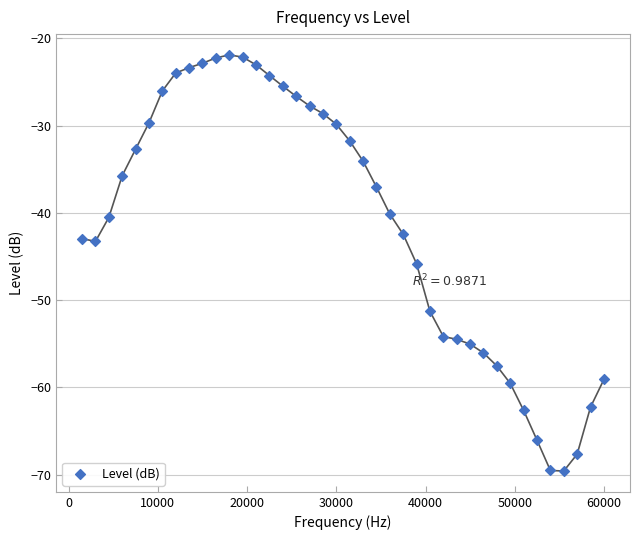

What Y value in the scatter plot is closest to -45?

-45.8